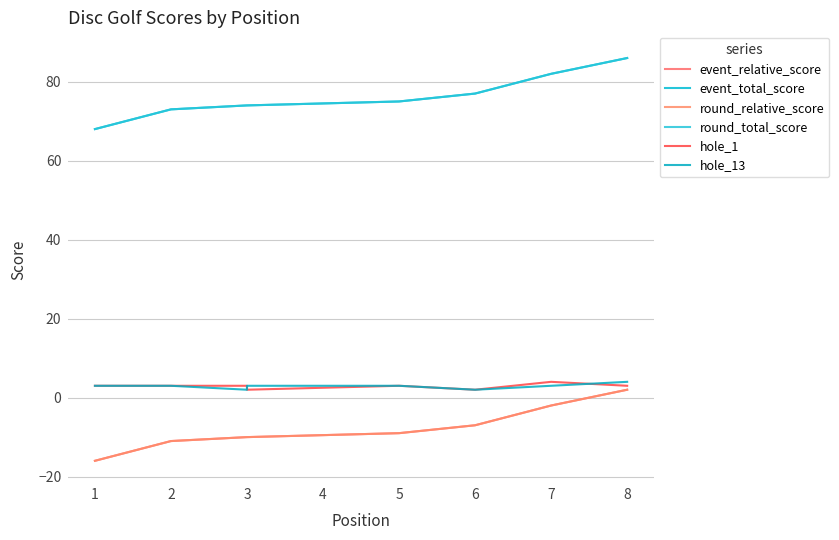

True or false: hole_13 and event_relative_score intersect in this chart.

False